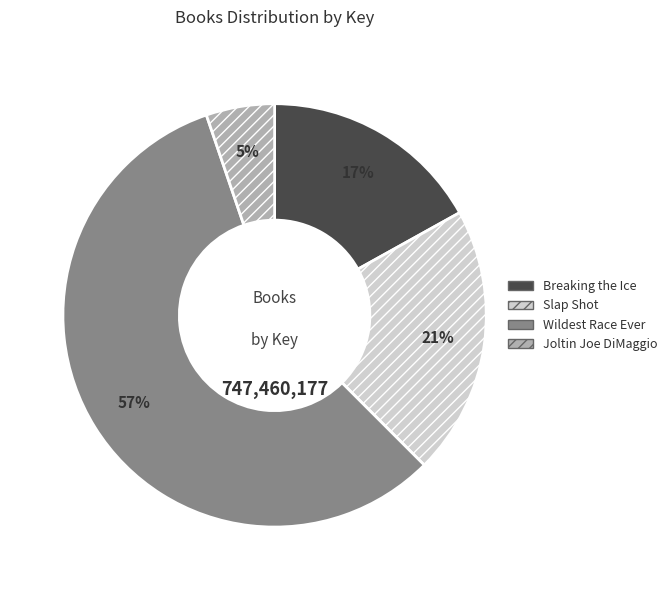

Is there a majority slice in this chart?

Yes